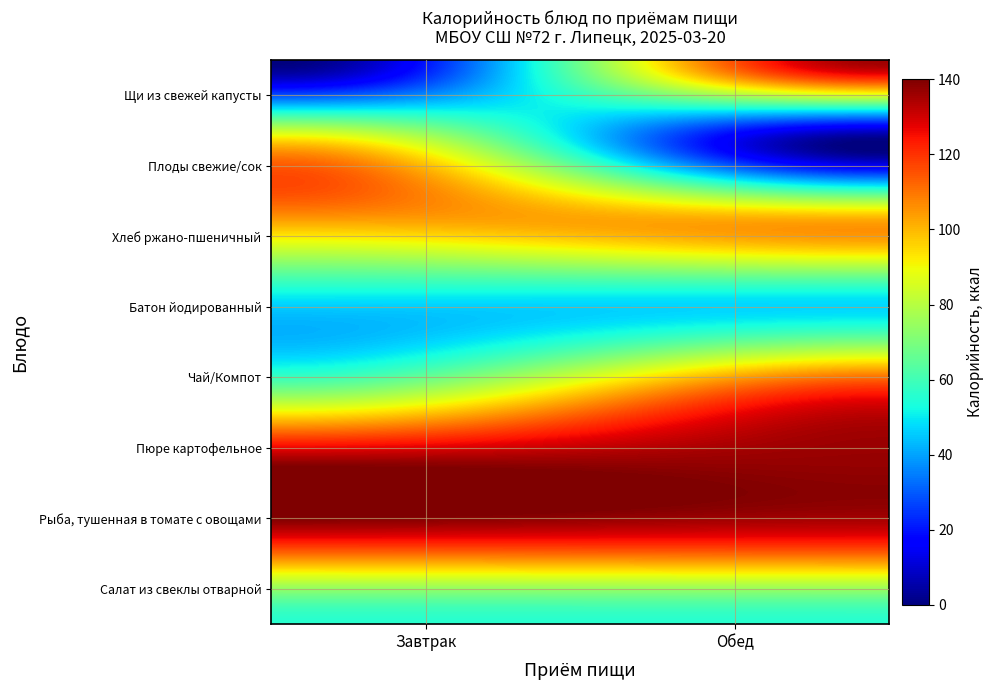

What is the average value of the Плоды свежие/сок series?

48